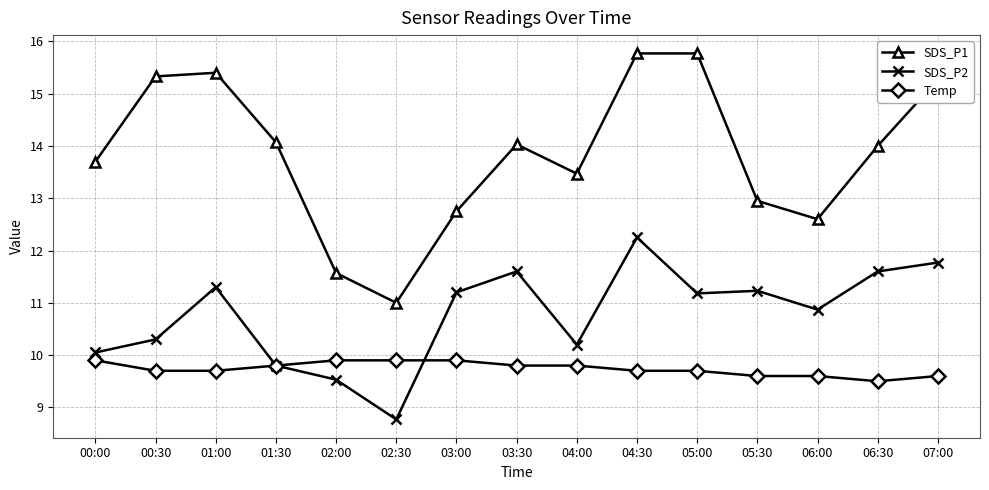

In SDS_P1, how many points are lower than both neighbors (excluding endpoints)?

3